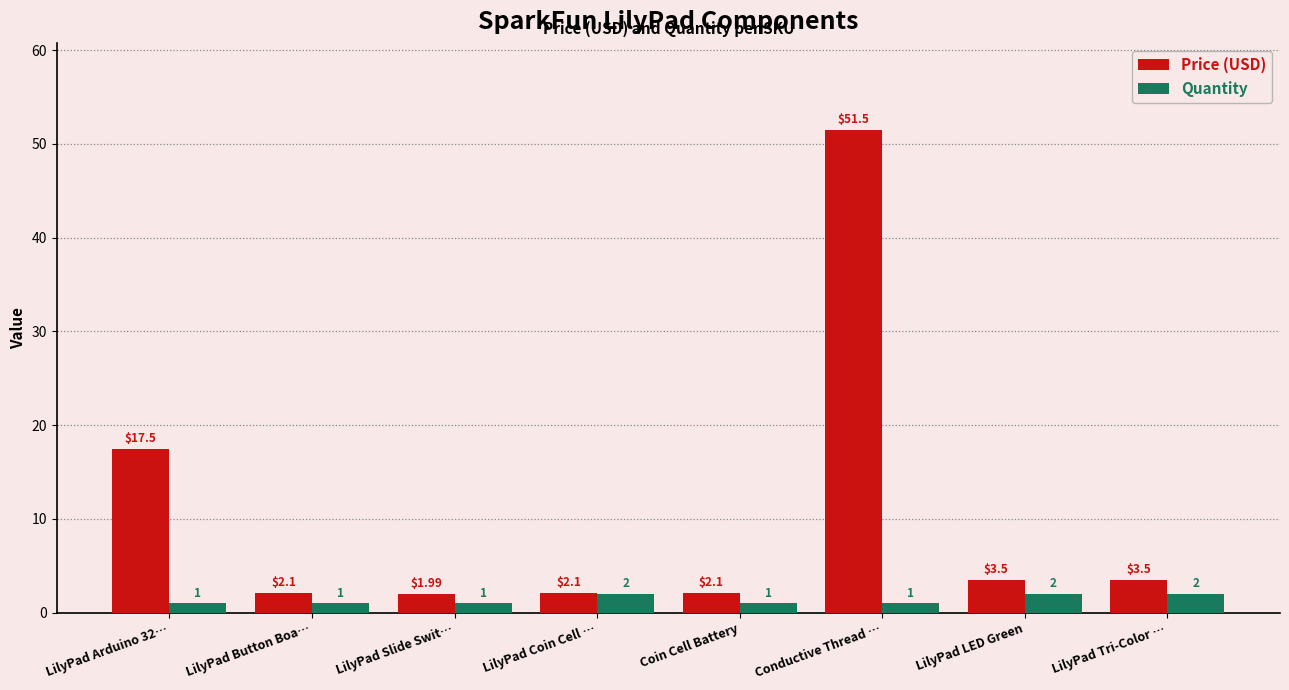

What is the label of the 2nd bar from the left?

LilyPad Button Boa…